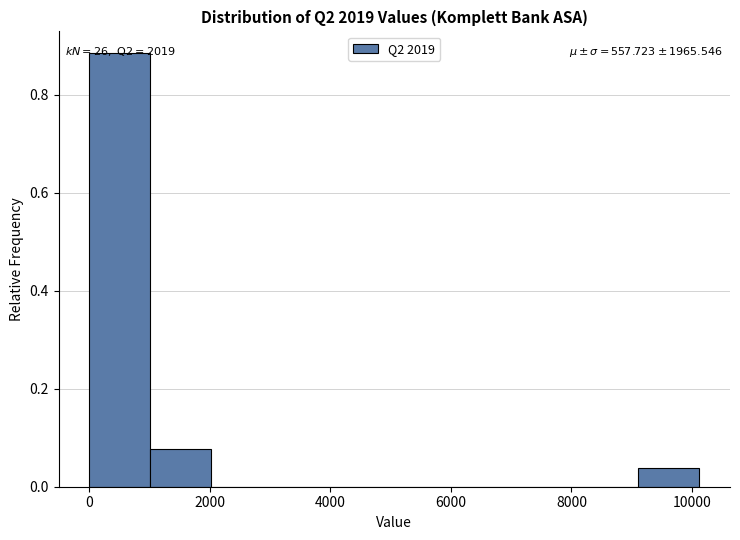

Over which range of the x-axis is the bar tallest?

0 to 1000